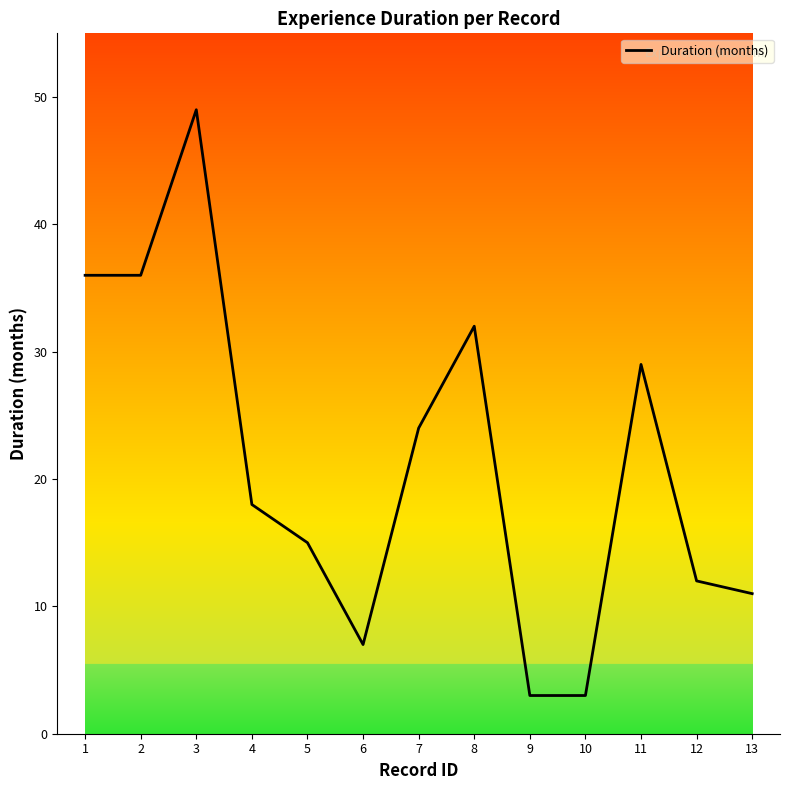

What value does the data have at 6, to the nearest 10?

10